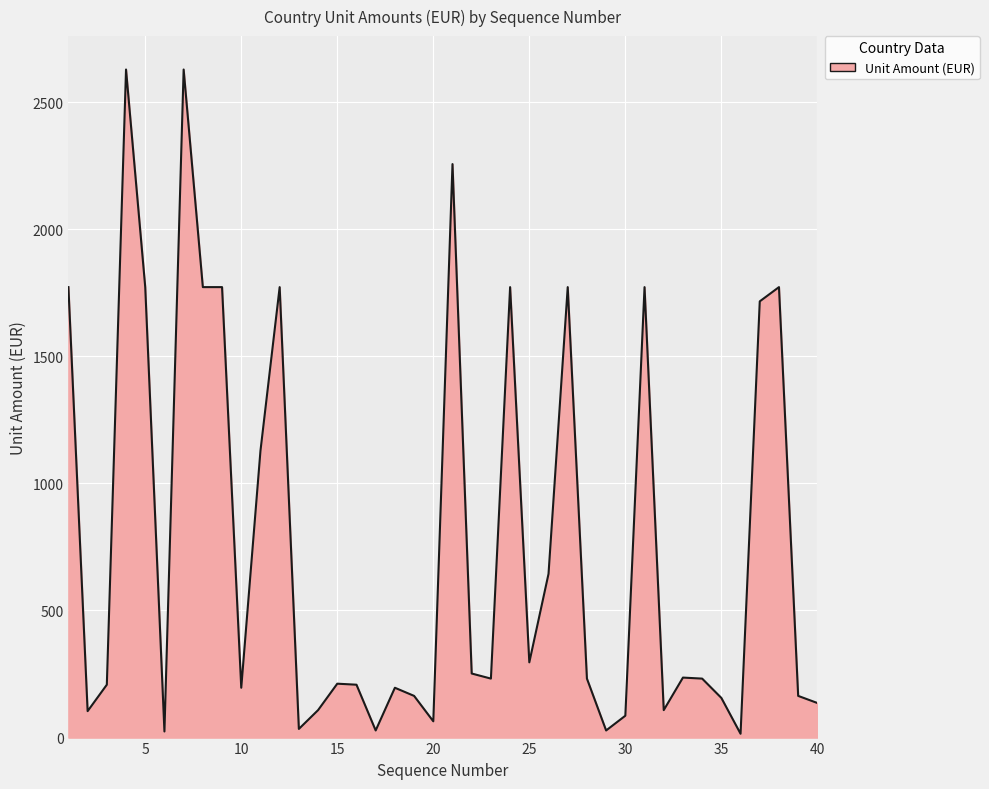

Count the number of data series in this chart.

1